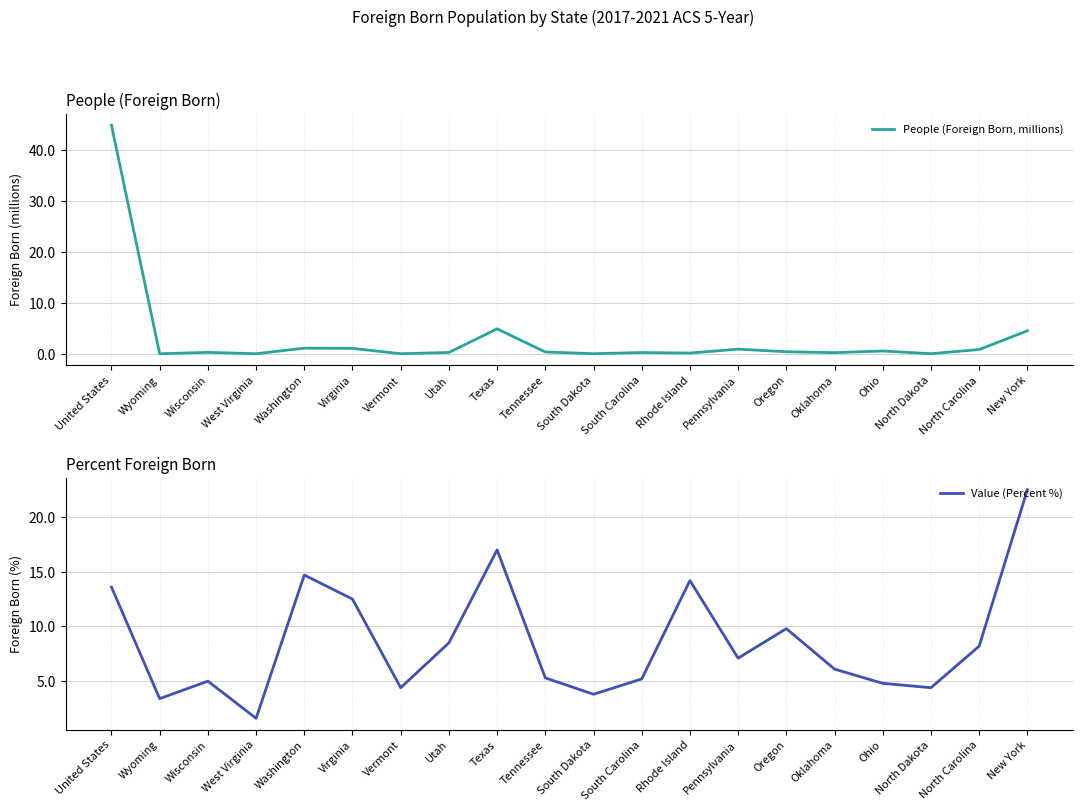

How many lines are shown in the chart?

2